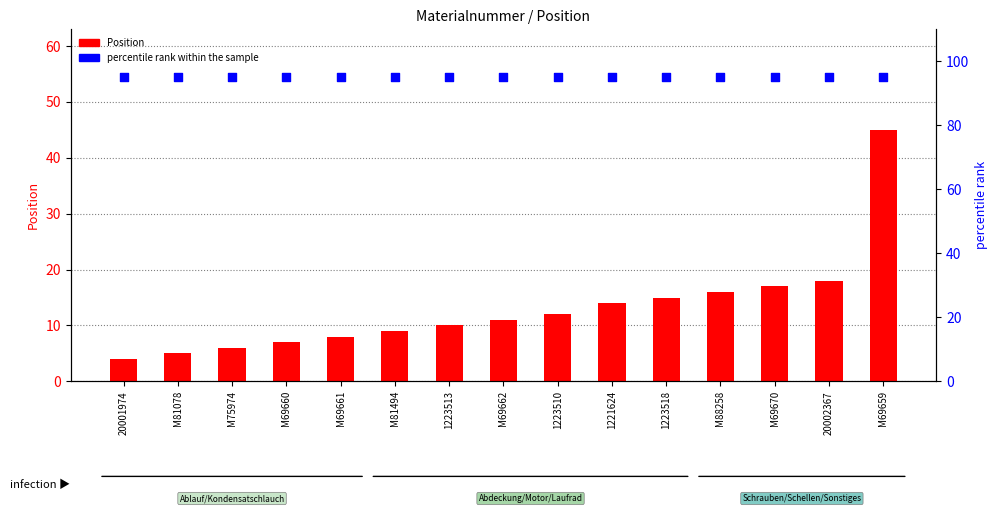

Which series contains the lowest Y value?

Position